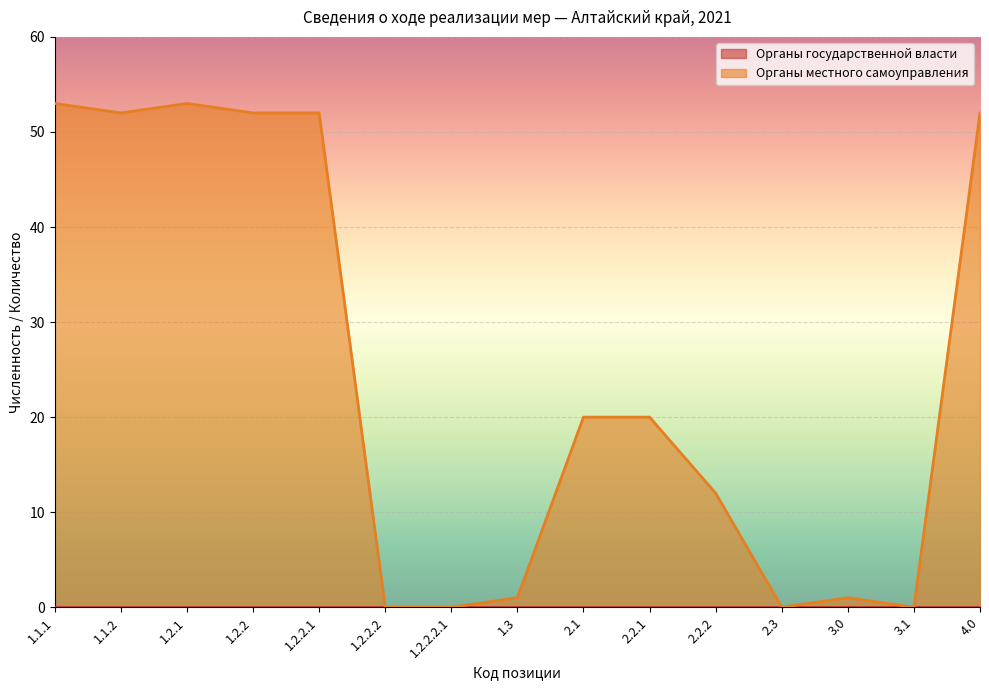

What is the value of the 2nd point from the left?

52